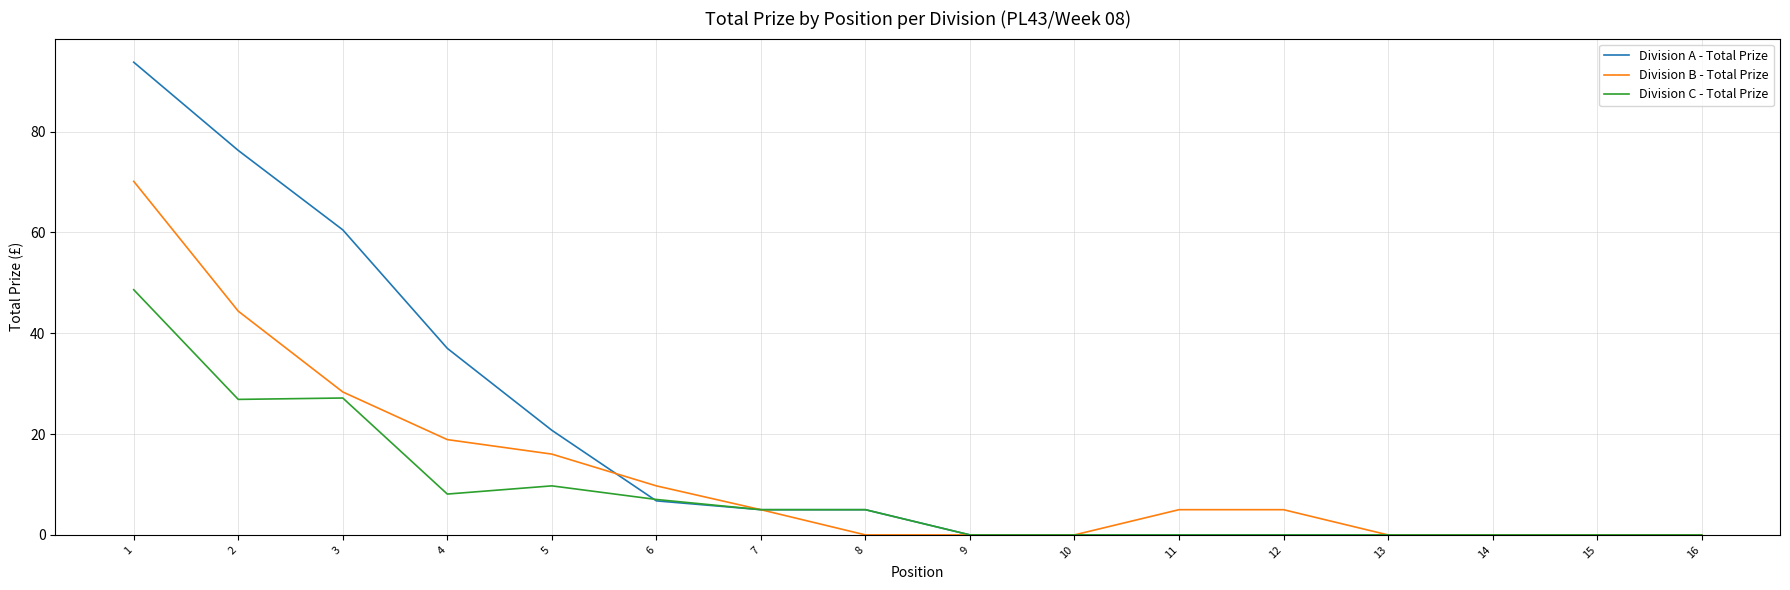

The value of Division C - Total Prize at 5 is 9.7. True or false?

True